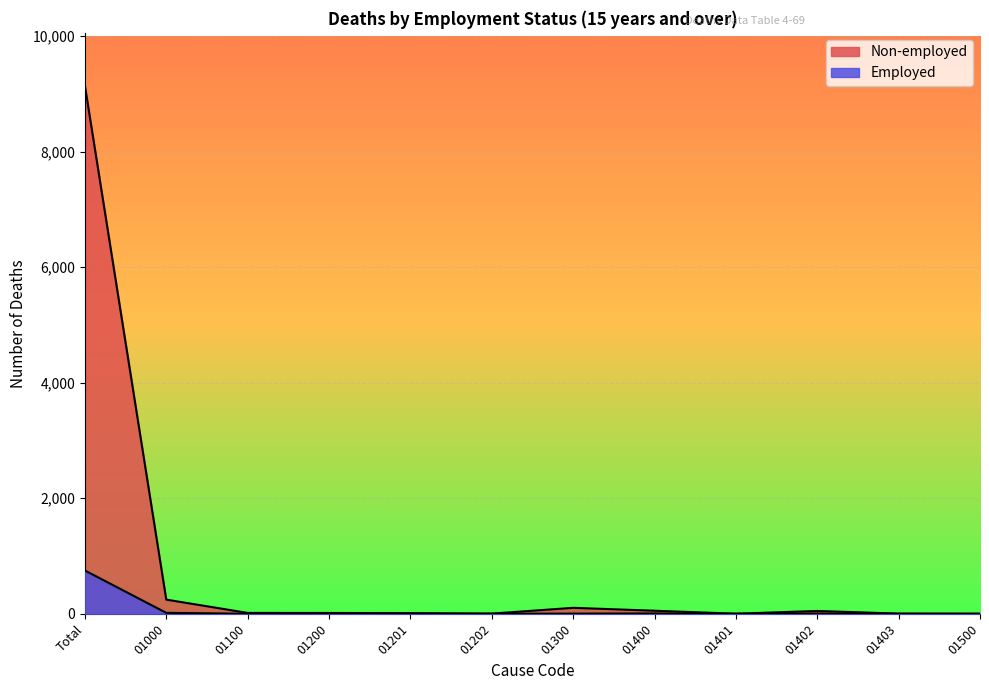

Where does the Non-employed series first go above 15?

Total